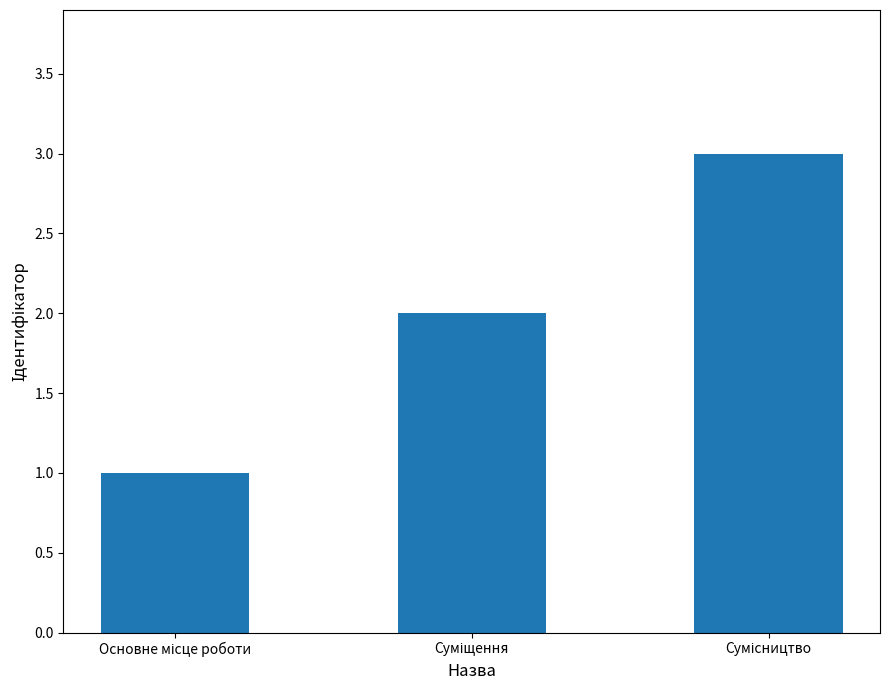

What is the maximum value shown in the chart?

3